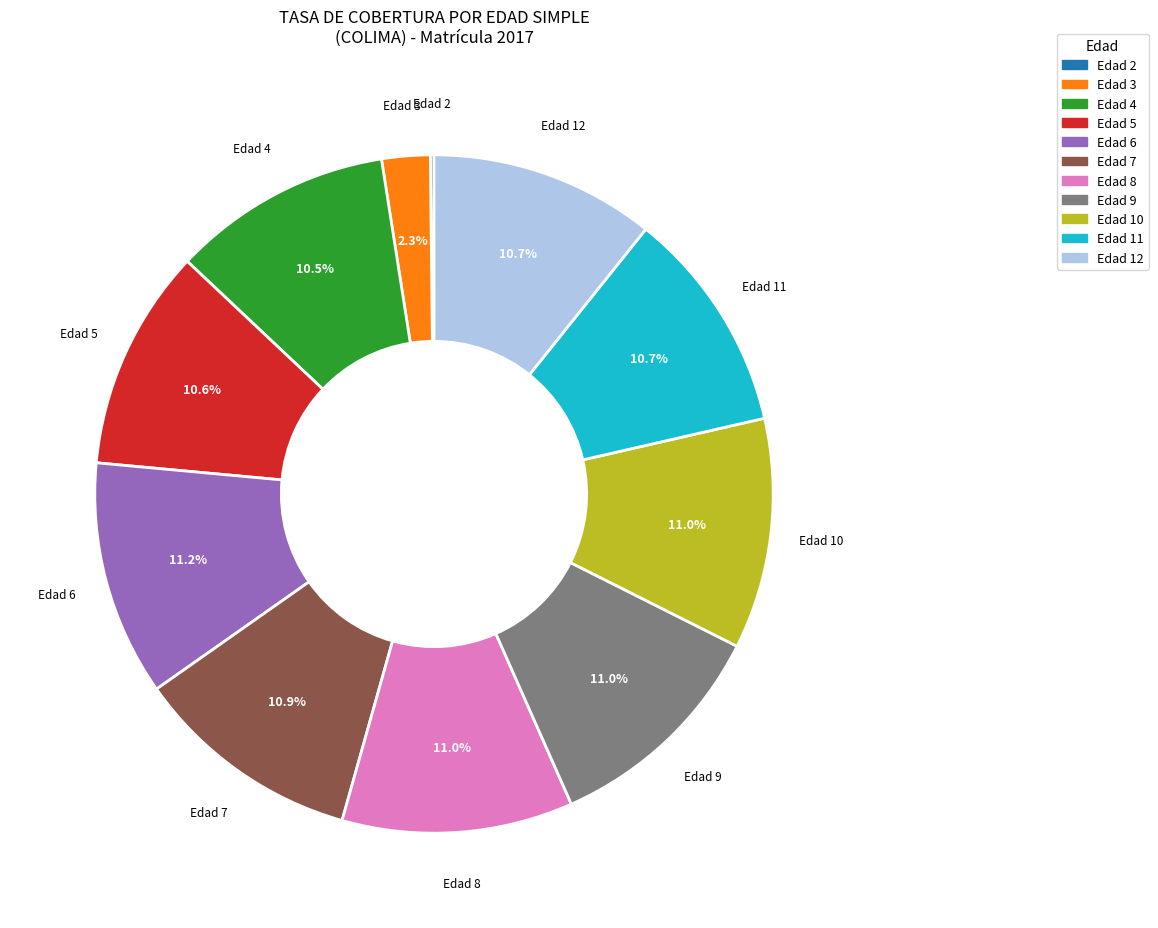

Does any single category account for the majority?

No